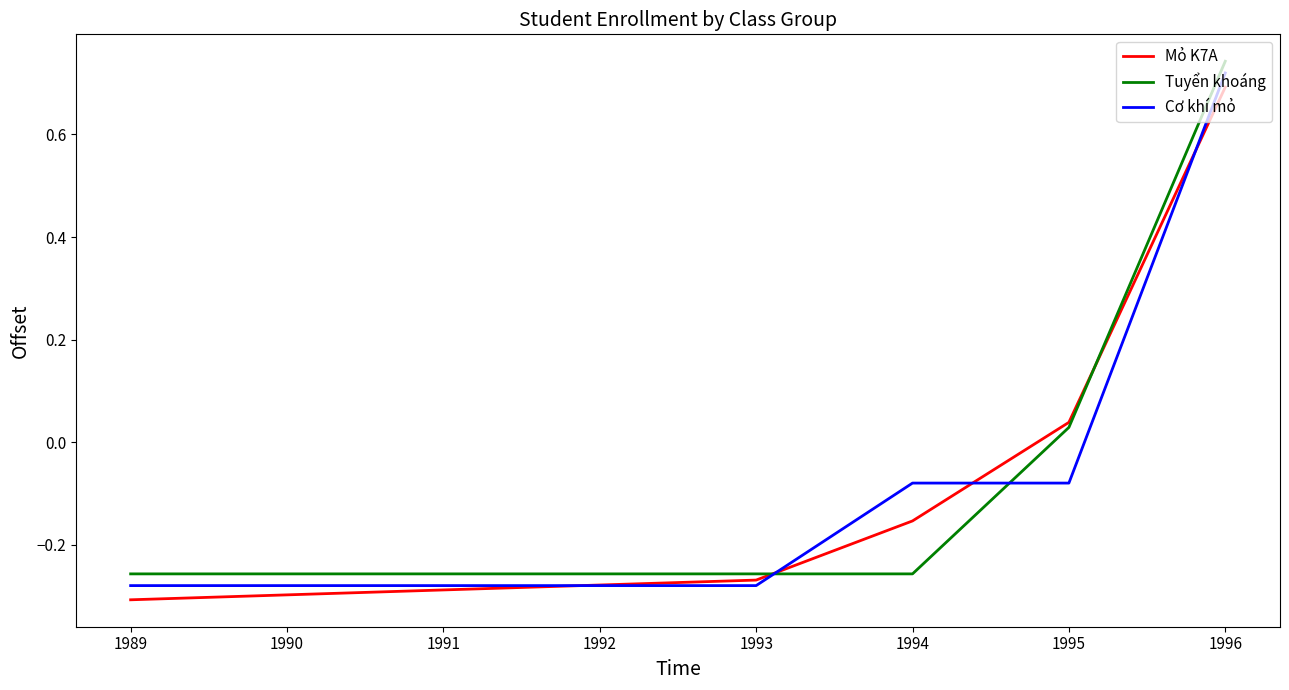

At which category is the sum across all series the highest?

1996